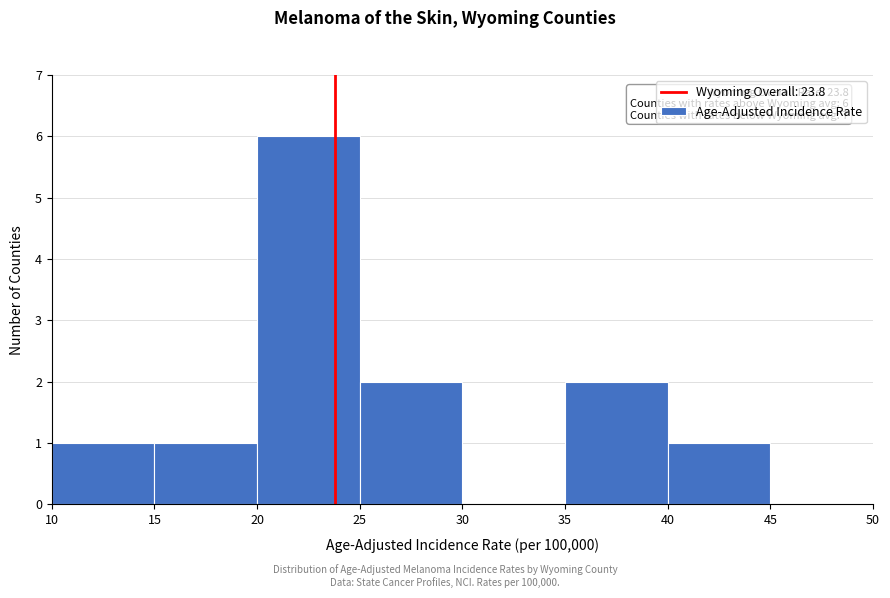

Over which range of the x-axis is the bar tallest?

20 to 25